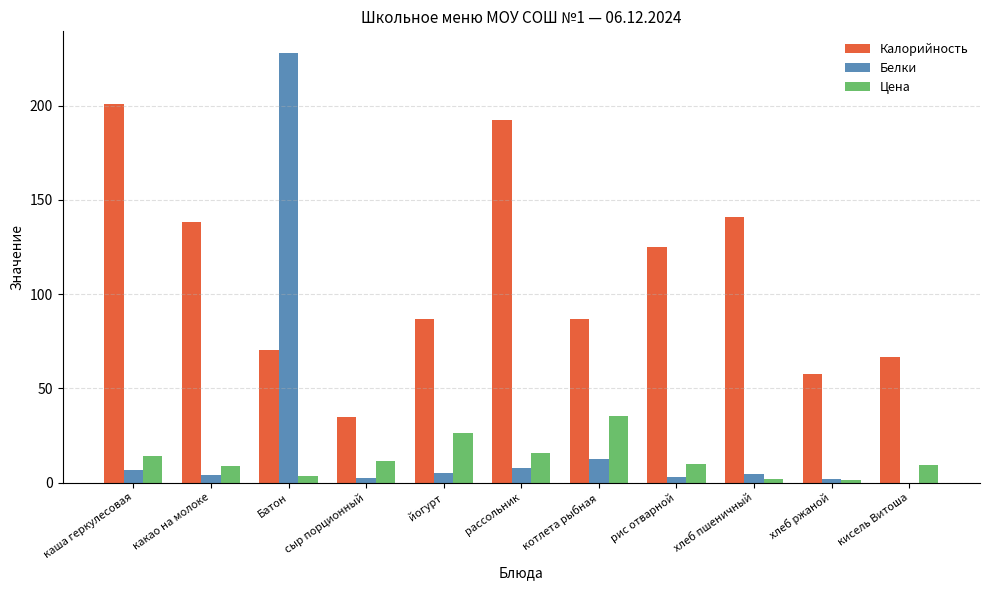

Which series has the largest total across all categories?

Калорийность